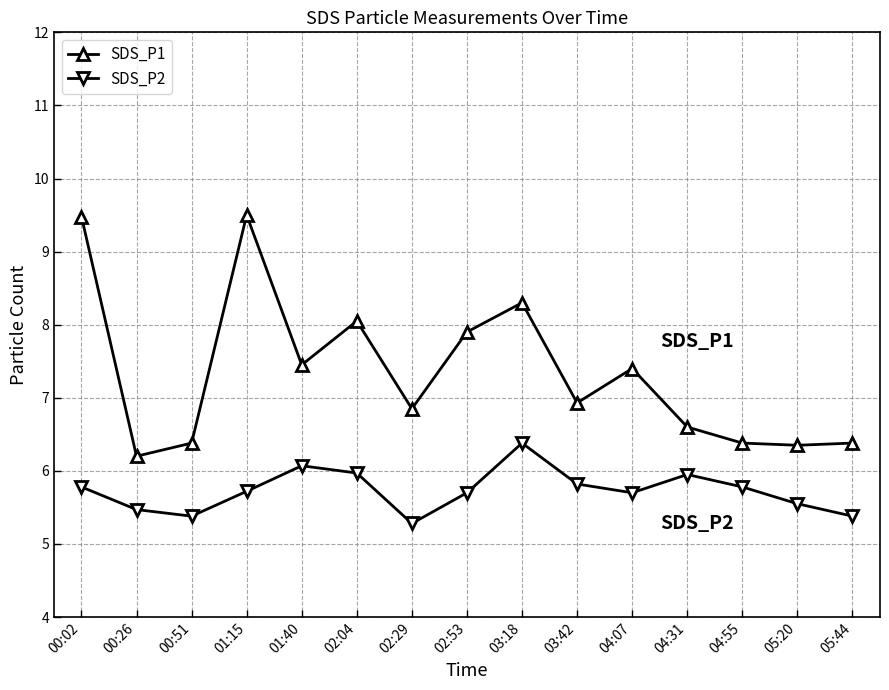

True or false: SDS_P1 and SDS_P2 intersect in this chart.

False